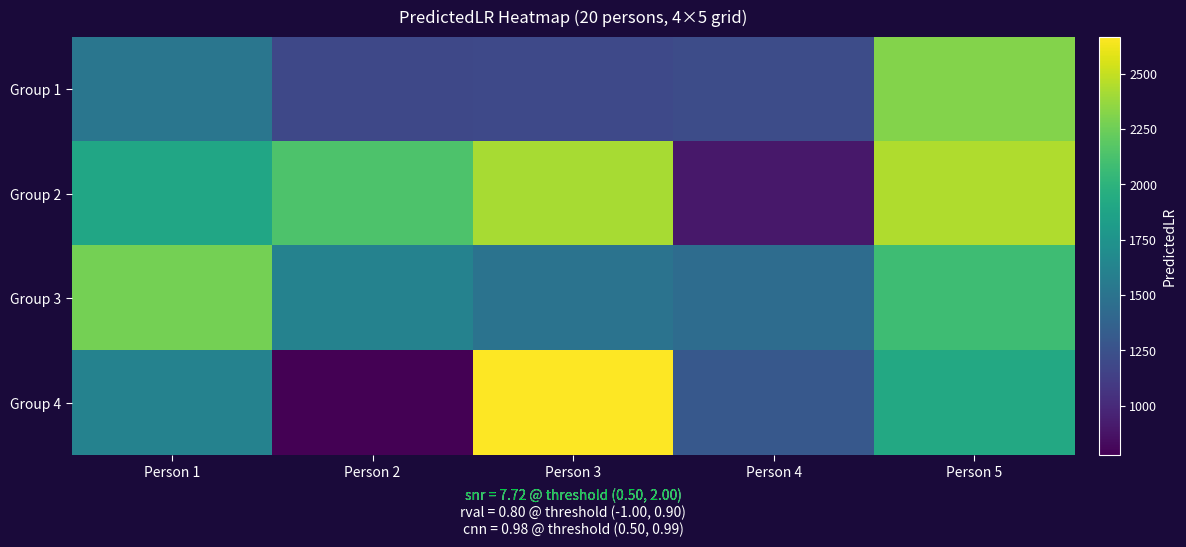

Which series has the largest total across all categories?

Group 2